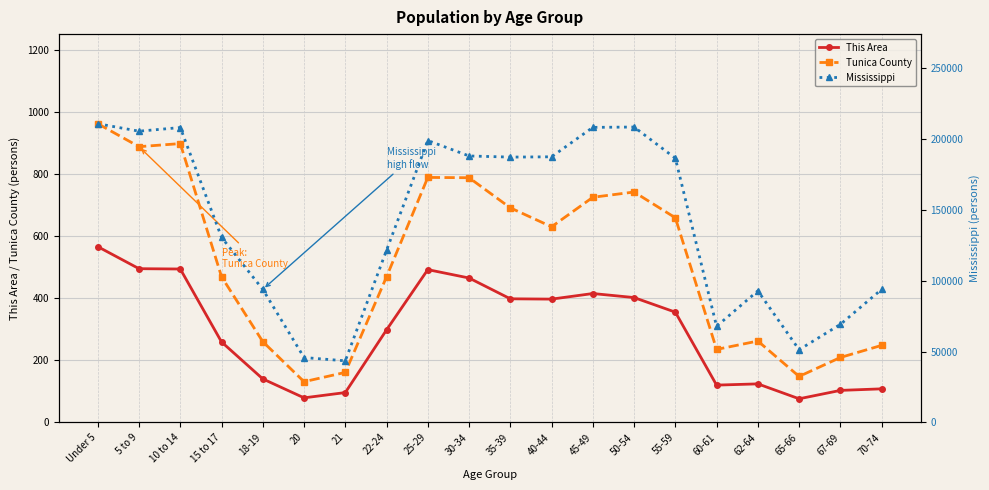

What is the value of the Tunica County point at the 12th from the left?

630